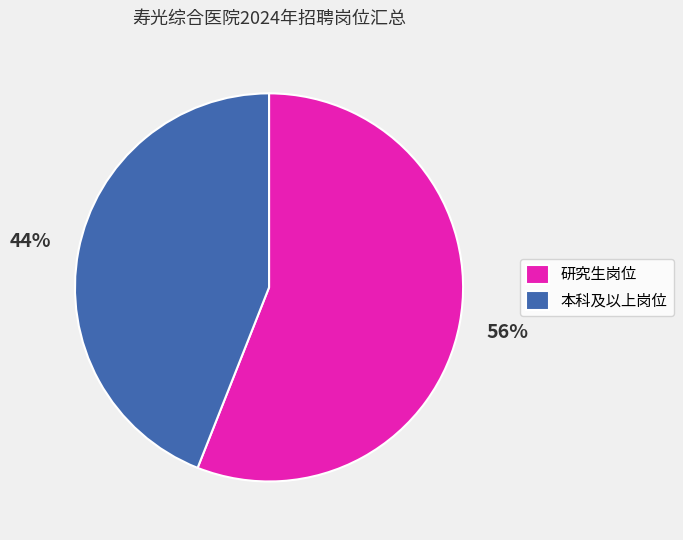

To the nearest percent, what is the difference between the largest and smallest slice percentages?

12%